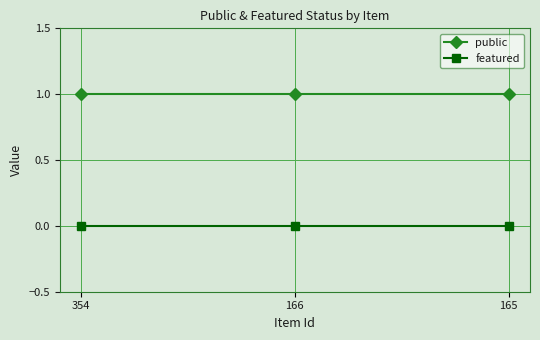

What is the value of the public point at the 3rd from the left?

1